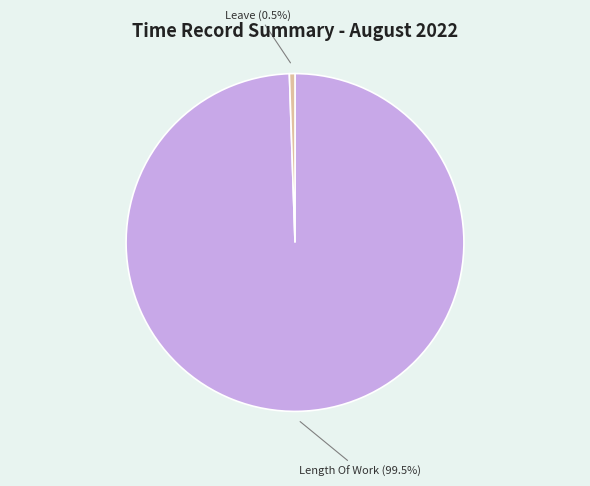

What percentage is NOT represented by Length Of Work (99.5%)?

0.5%